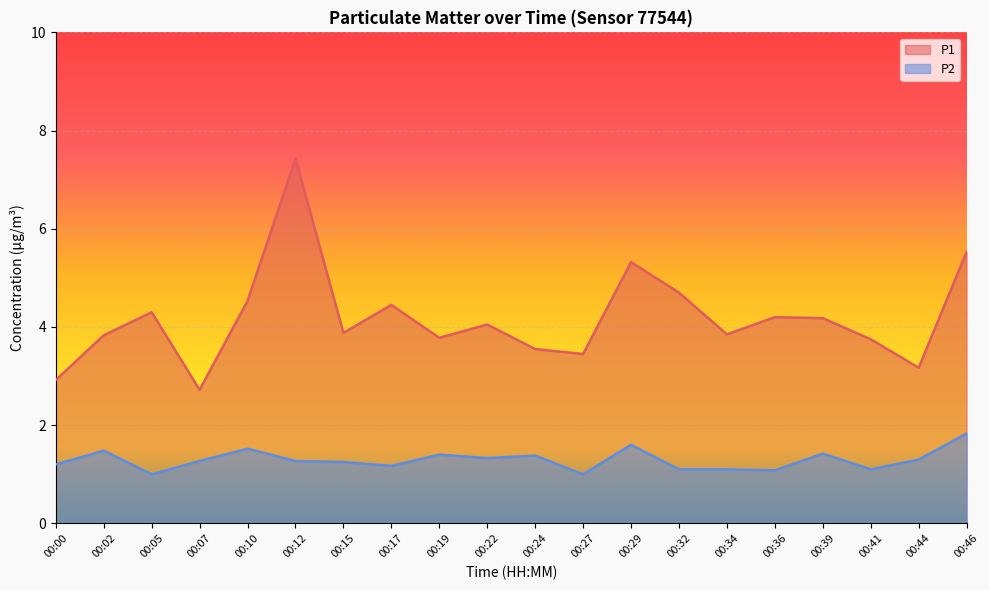

At which label does P2 reach its minimum?

00:05